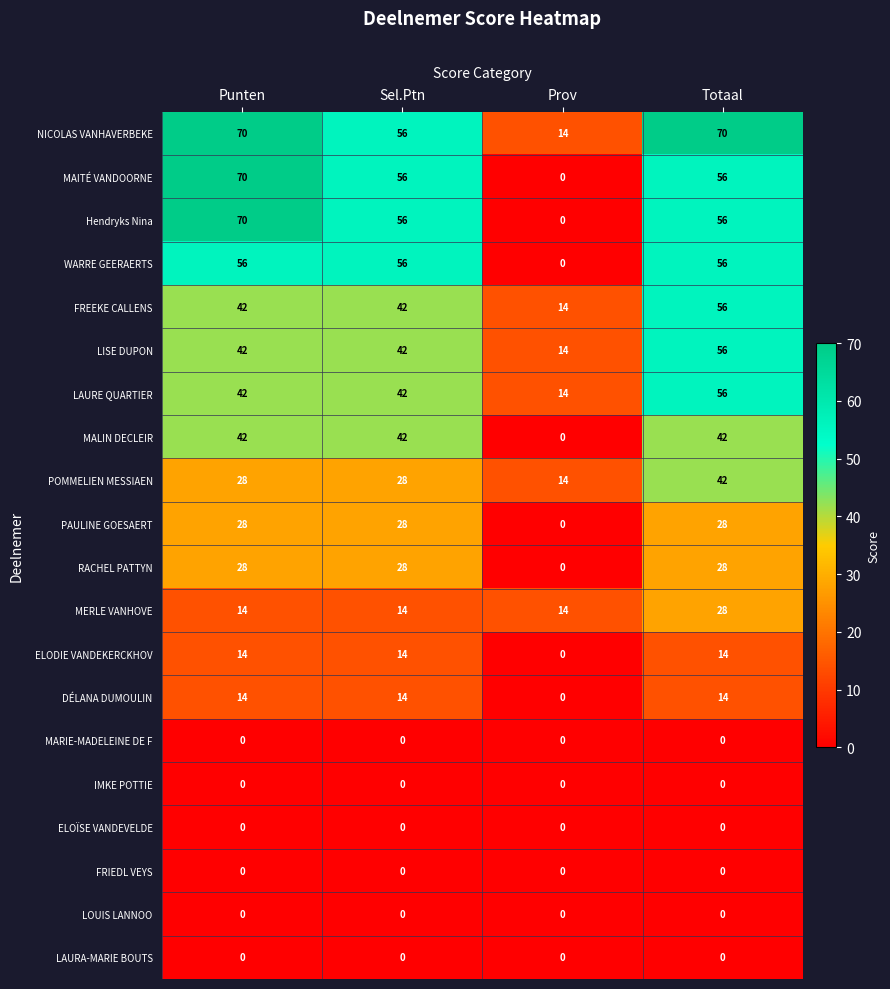

What is the difference between the highest and lowest values at Totaal?

70